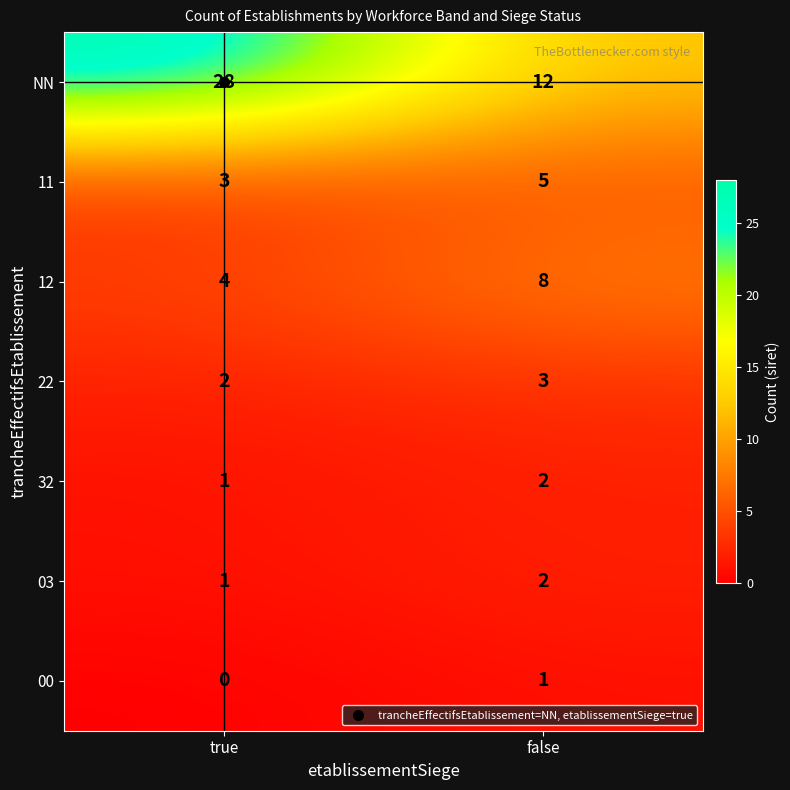

Is it true that 00 equals 0 at true?

True